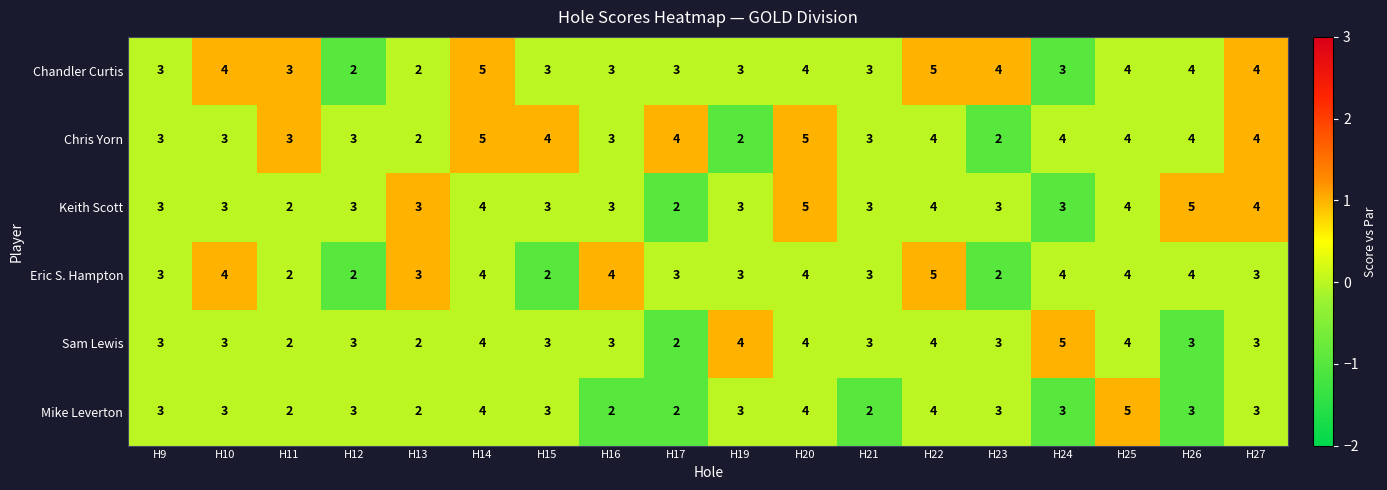

What is the maximum value for Chandler Curtis?

5